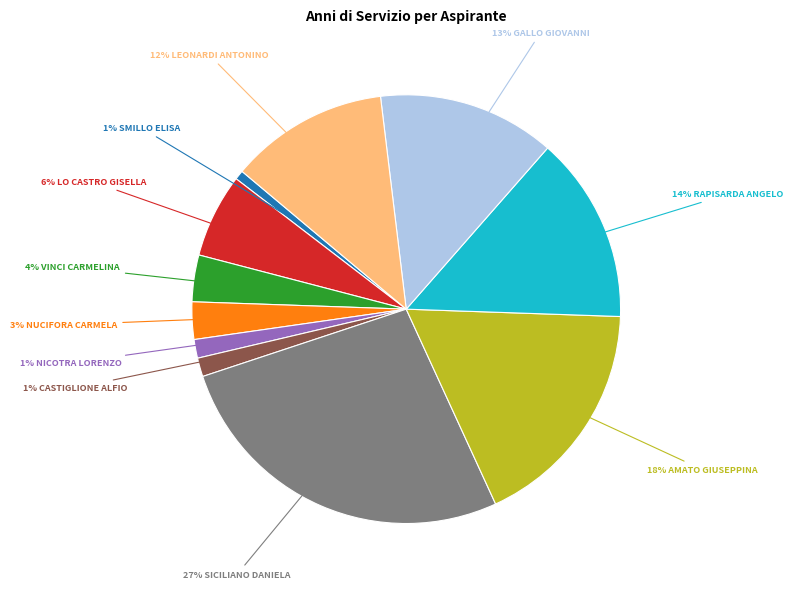

To the nearest percent, what is the average slice percentage?

9%